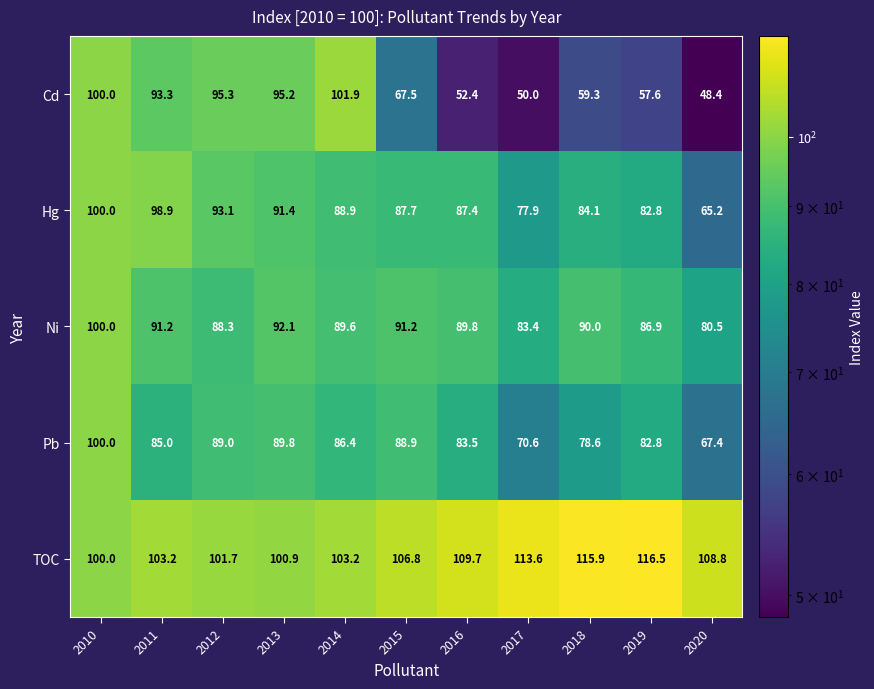

Which series has the widest spread of values?

Cd